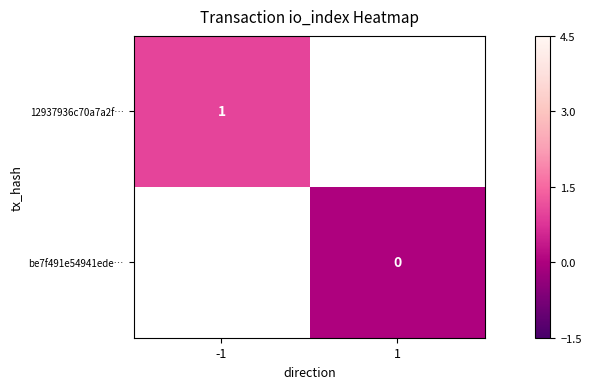

The 12937936c70a7a2f… series shows 0 at -1. True or false?

False